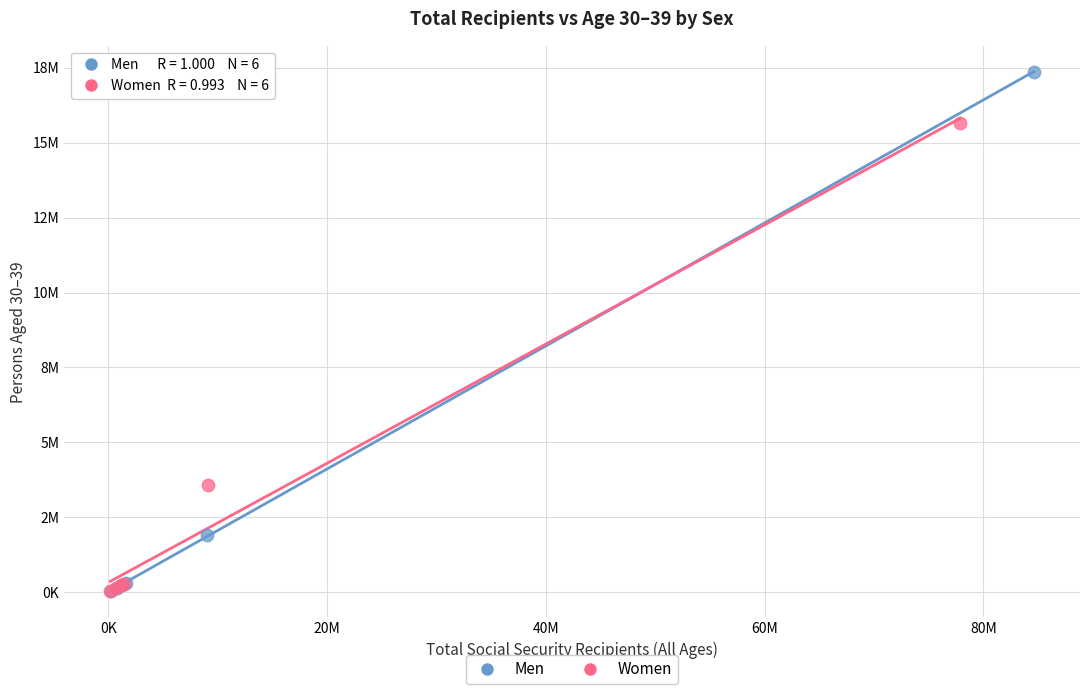

Which series contains the highest Y value?

Men